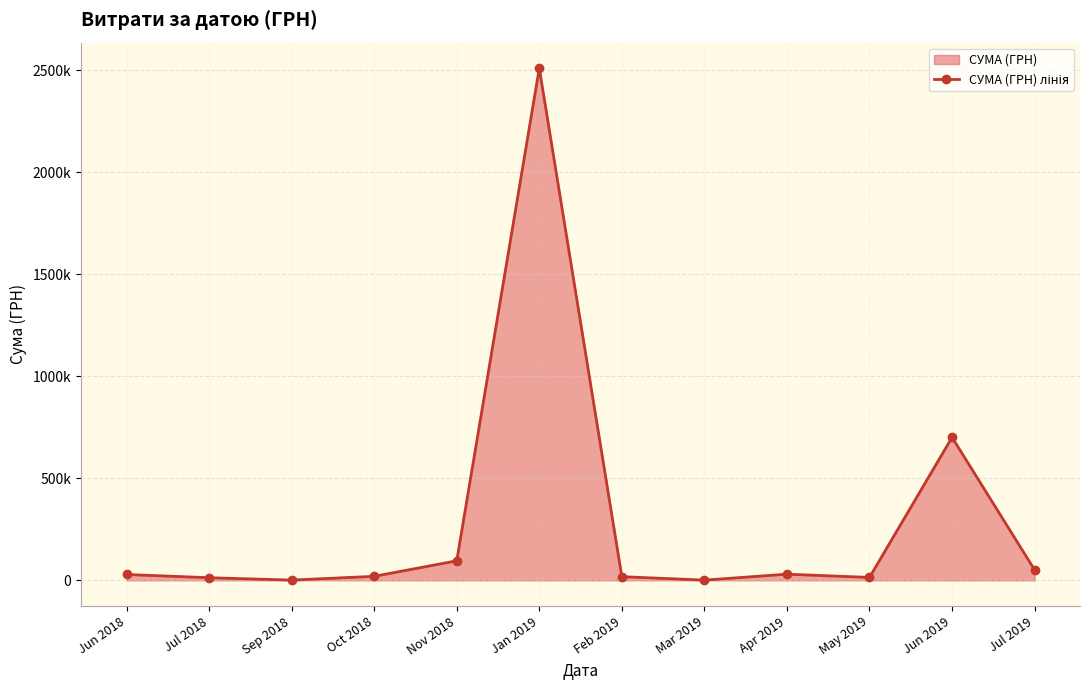

Reading right to left, list all the values displayed in this chart.

51551.2	701013.8	14341.6	30256.2	1168.8	18107.4	2510363.7	95812.6	19789.9	1320.0	12945.9	28712.0